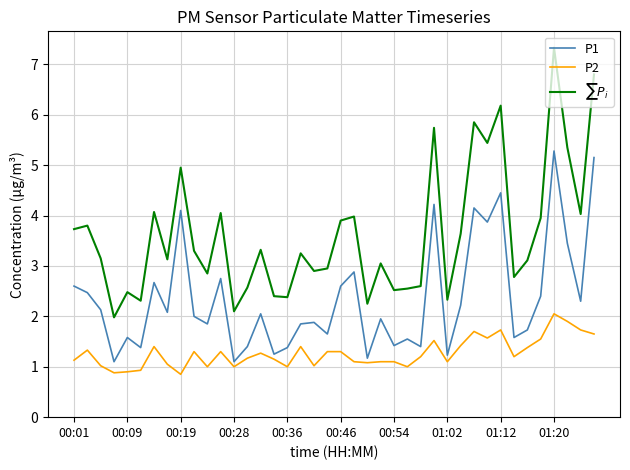

True or false: P2 and $\sum P_i$ cross at least once.

False